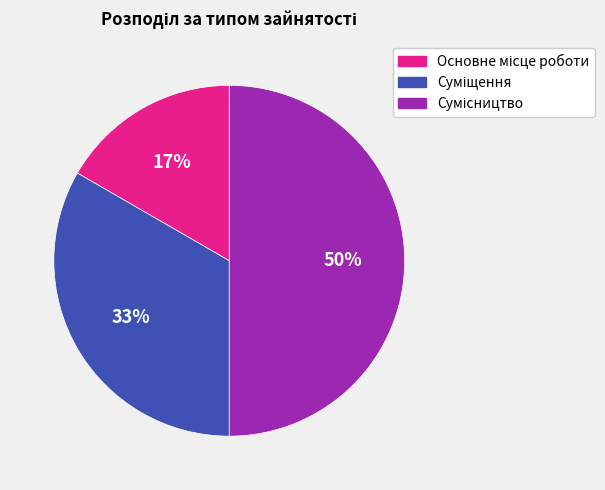

To the nearest percent, what is the average slice percentage?

33%